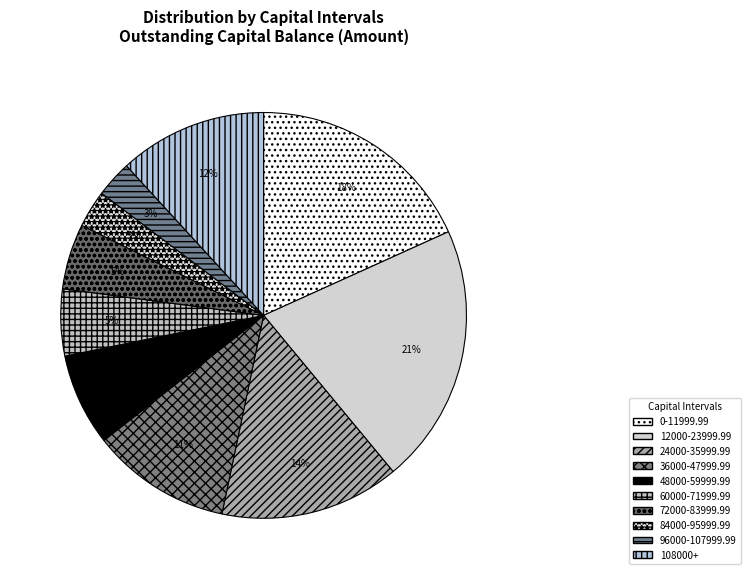

Count the number of slices in the pie.

10